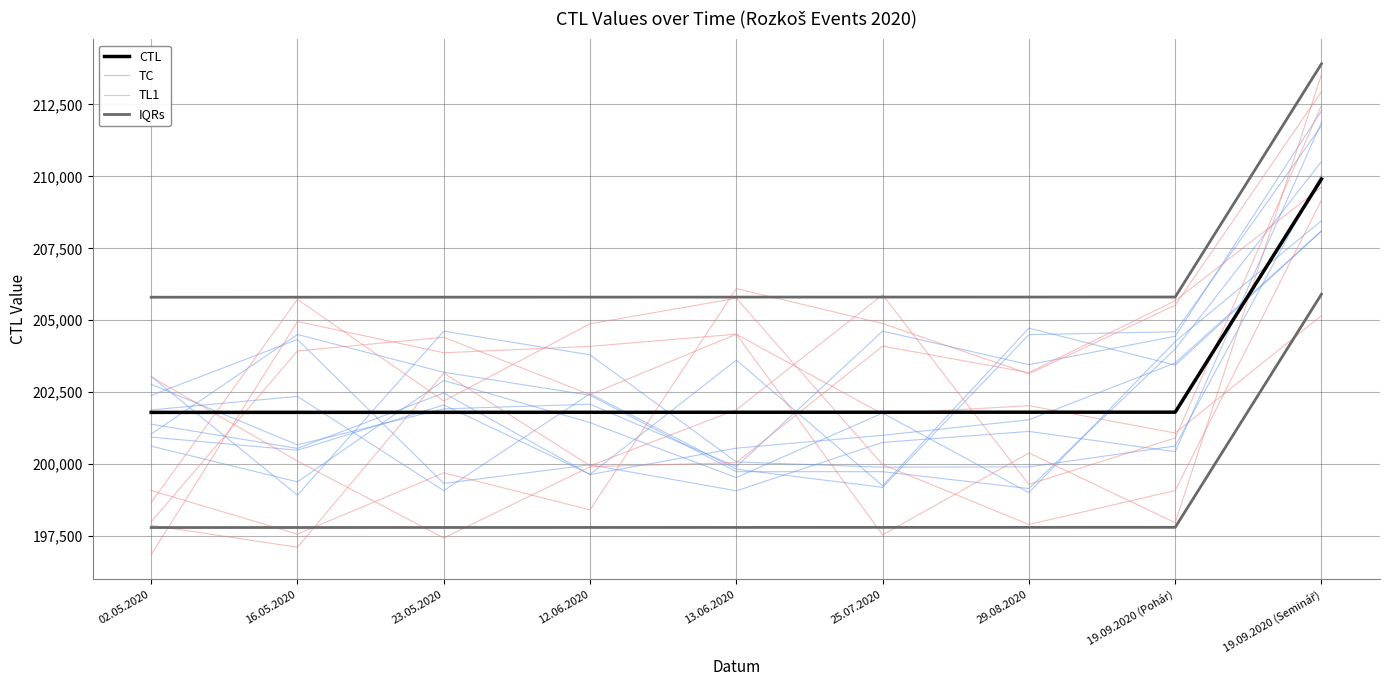

Which category has the highest value across all series?

19.09.2020 (Seminář)